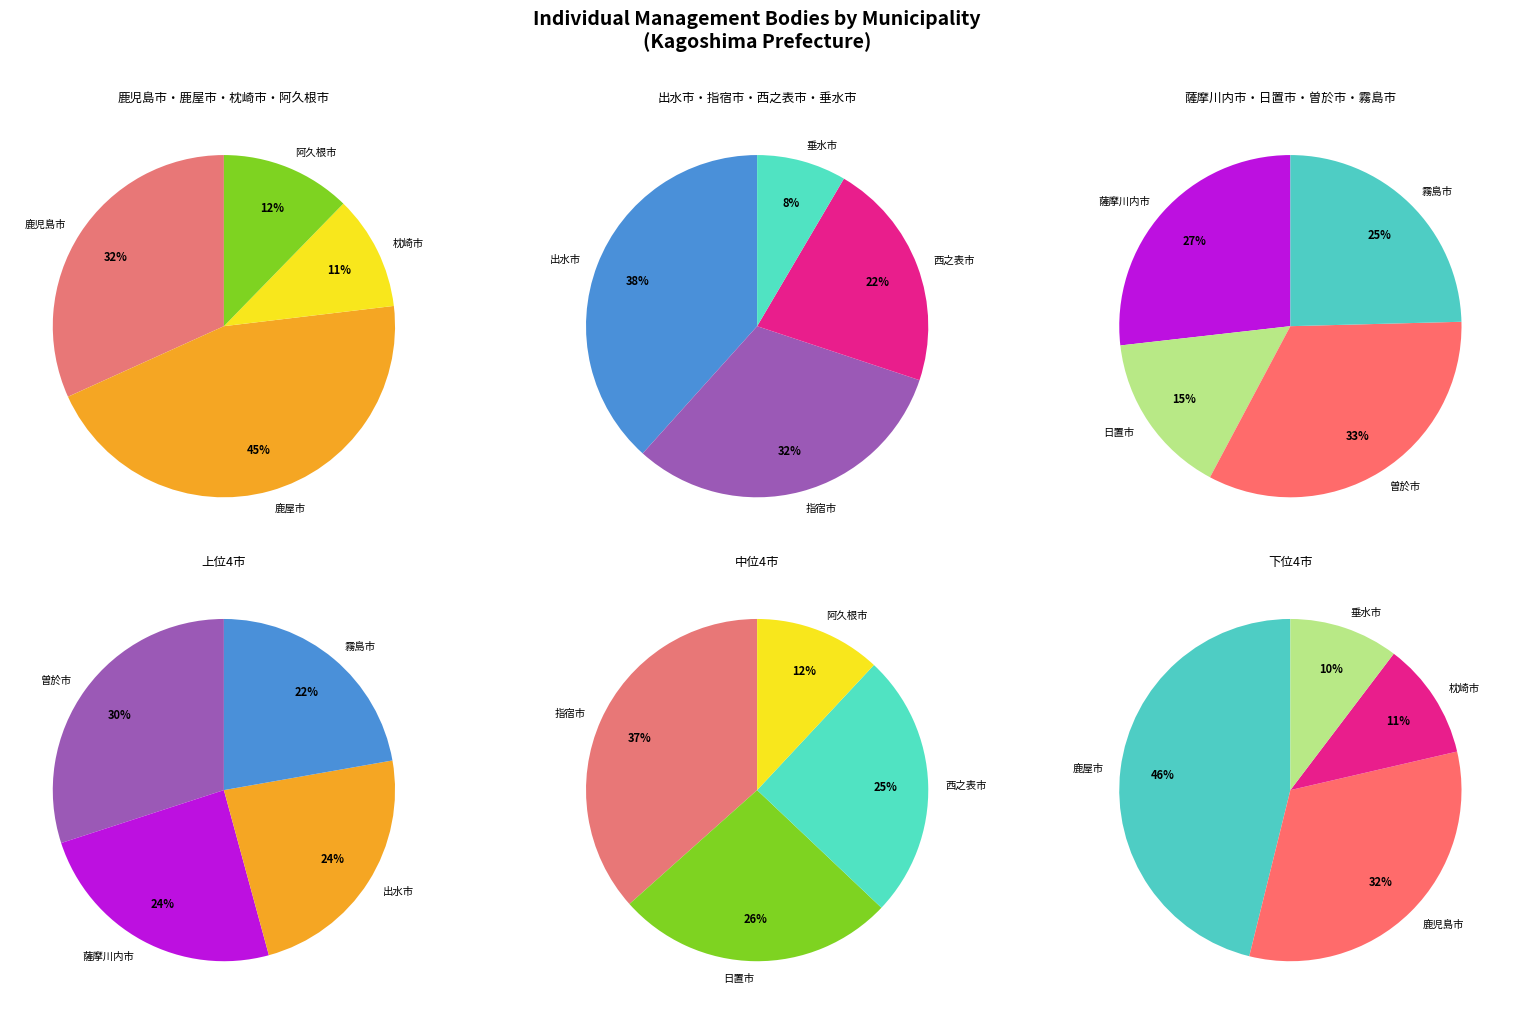

How many segments does this pie chart have?

12